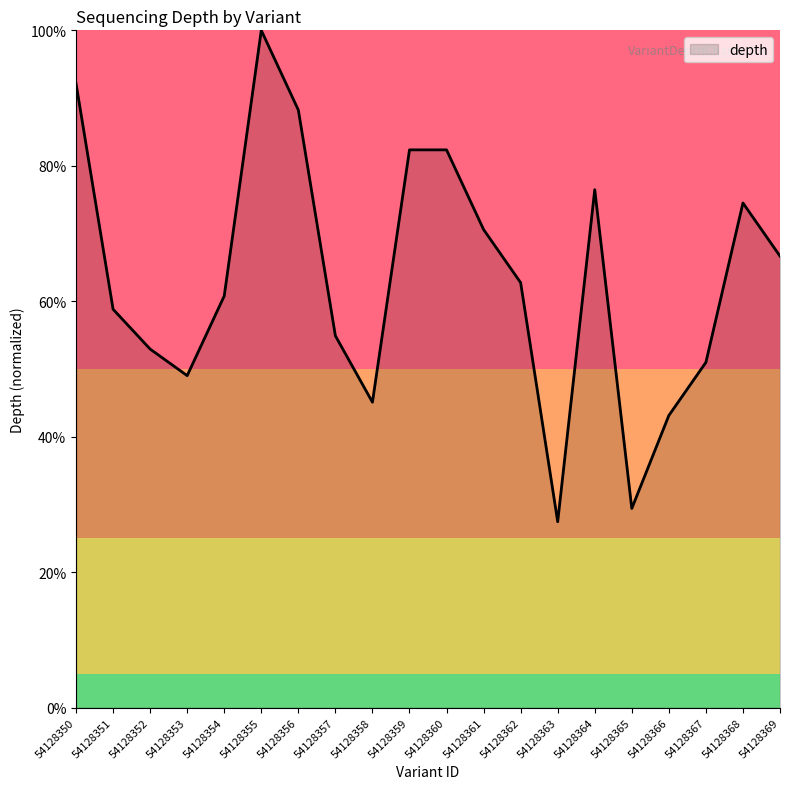

Reading left to right, transcribe all the data shown in this chart.

54128350=92.2	54128351=58.8	54128352=52.9	54128353=49.0	54128354=60.8	54128355=100.0	54128356=88.2	54128357=54.9	54128358=45.1	54128359=82.4	54128360=82.4	54128361=70.6	54128362=62.7	54128363=27.5	54128364=76.5	54128365=29.4	54128366=43.1	54128367=51.0	54128368=74.5	54128369=66.7